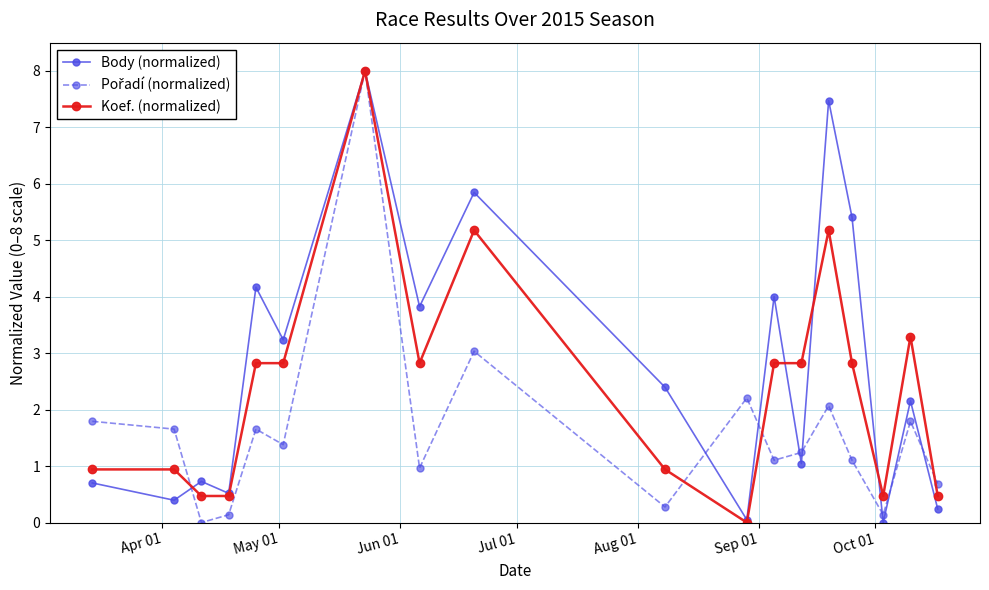

True or false: Koef. (normalized) has more than 2 interior local peaks.

True